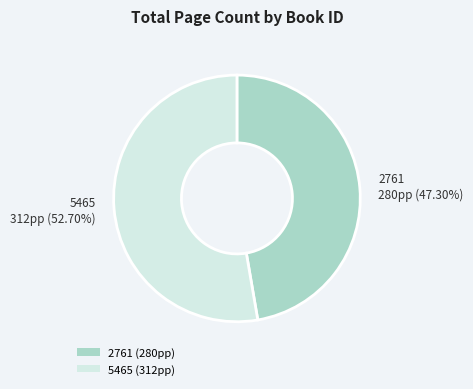

Is there any slice that represents more than half of the pie?

Yes